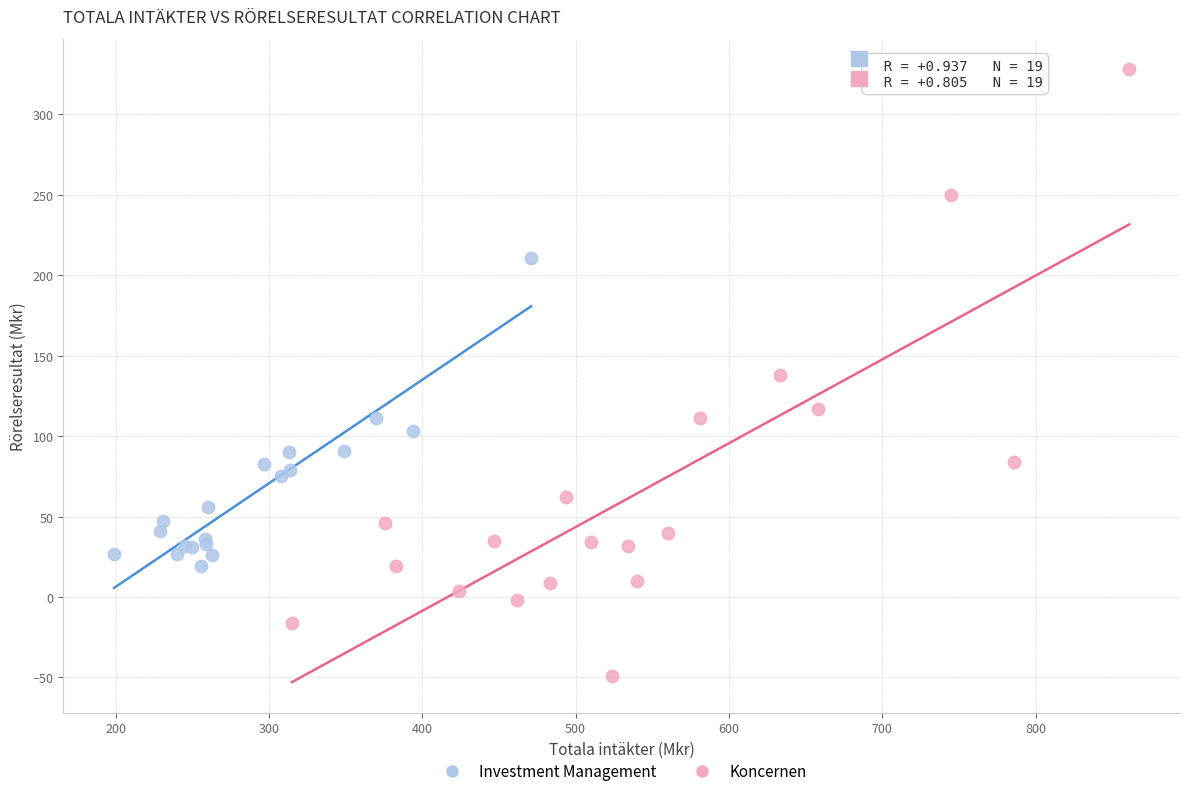

Which series contains the lowest Y value?

Koncernen